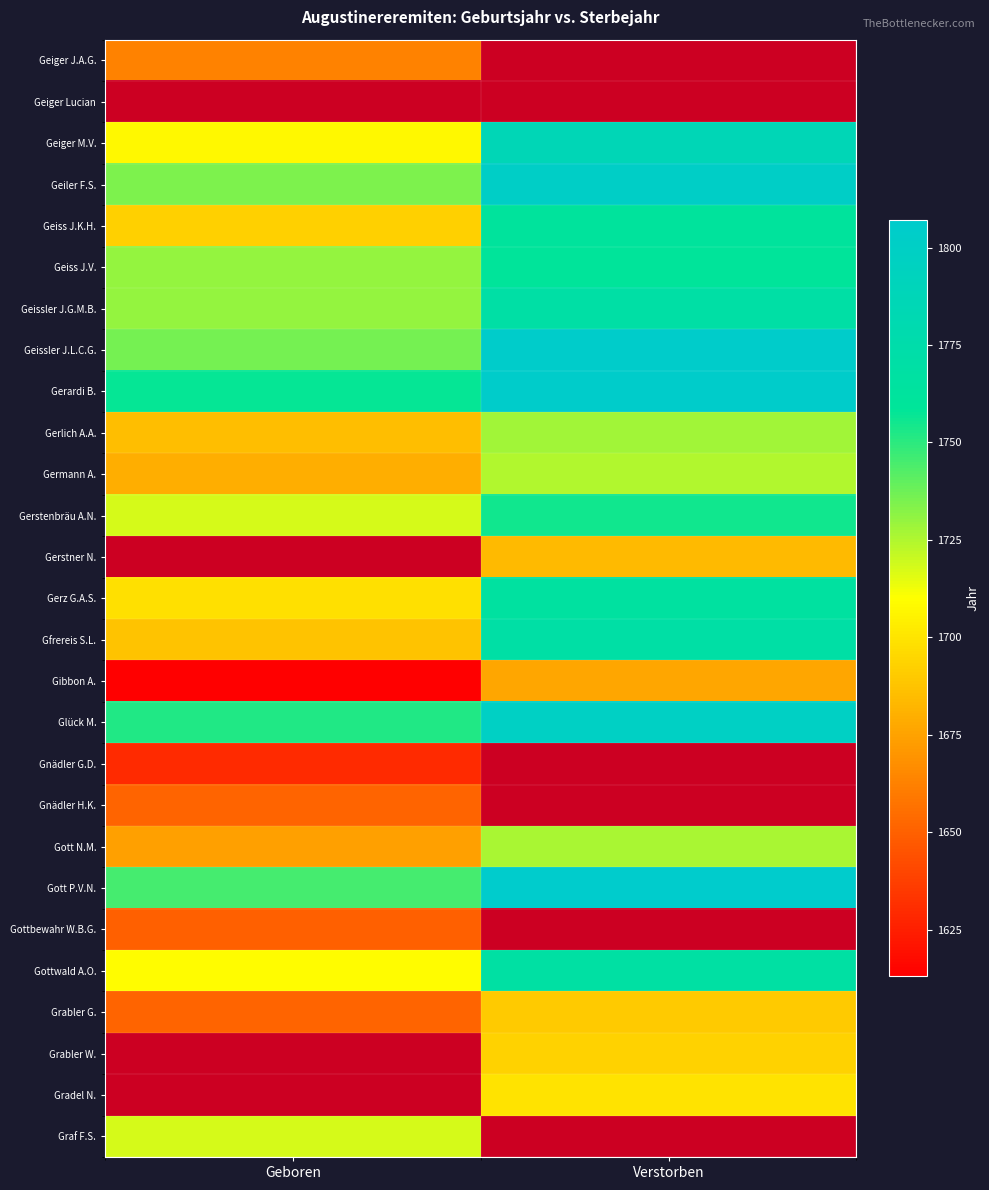

What is the greatest value displayed?

1807.0